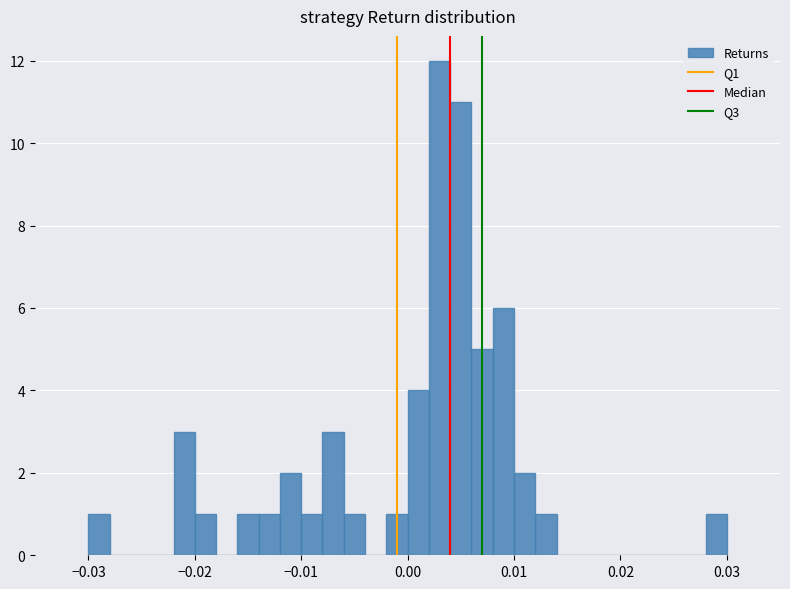

Read against the x-axis, roughly where is the centre of the tallest bar?

0.003